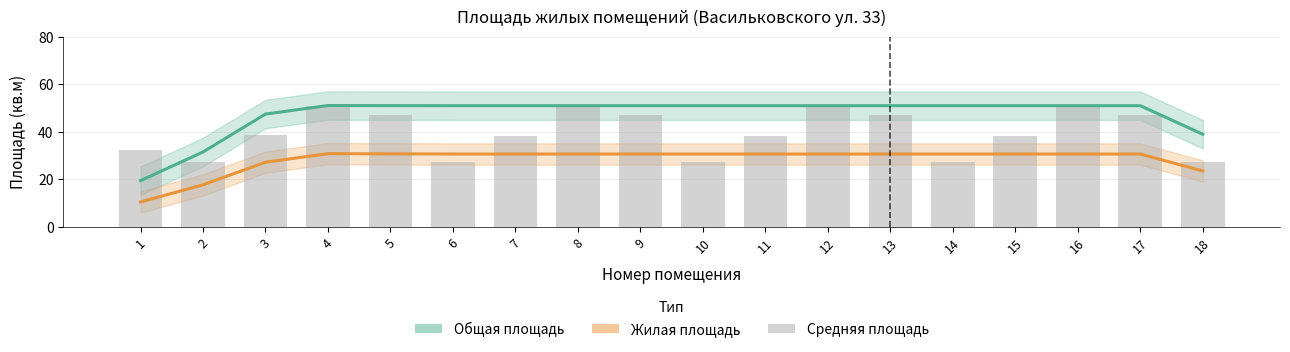

Read the Общая площадь value at 13.

51.0